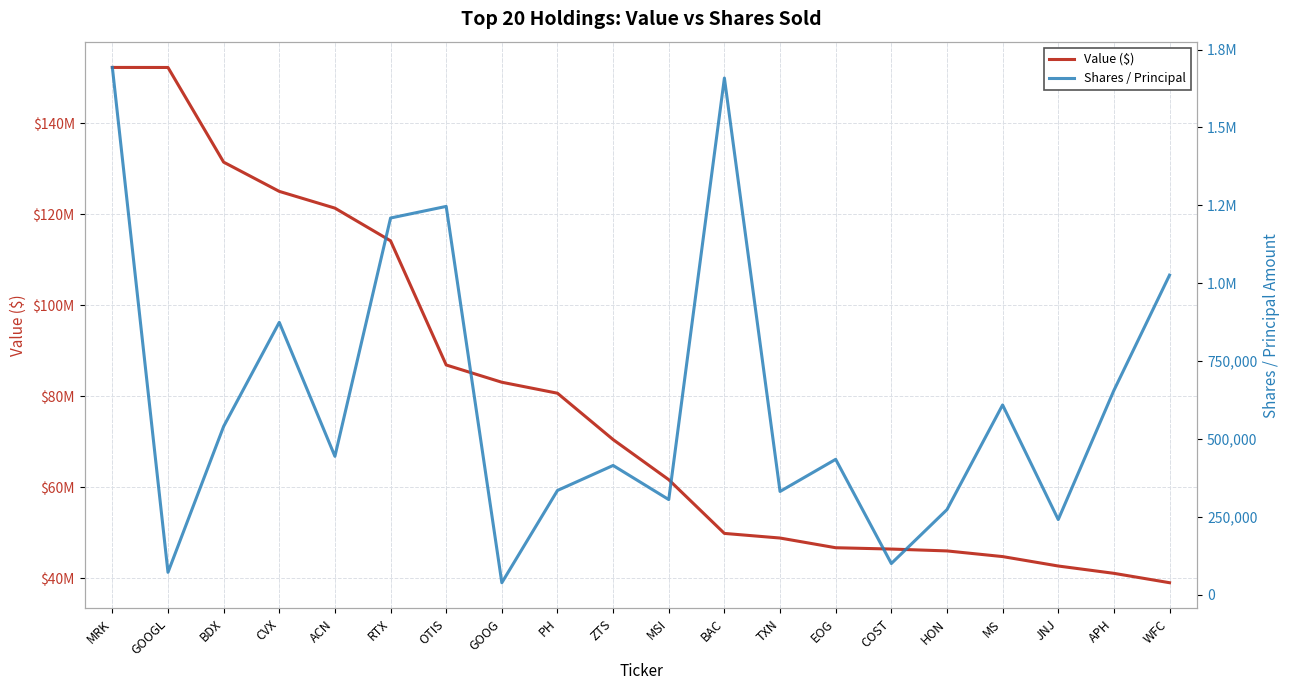

Where does the Shares / Principal series first go above 443856?

MRK